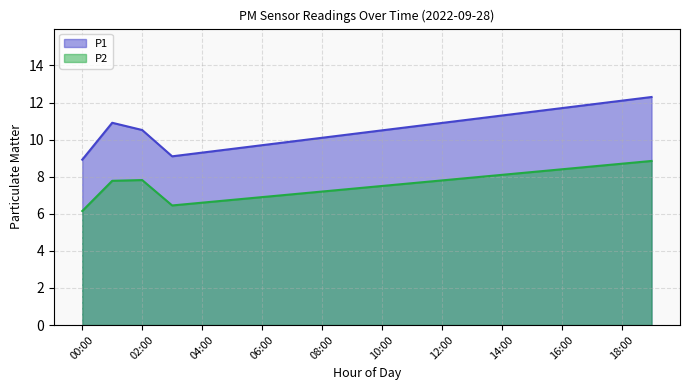

At how many categories does at least one series exceed 6?

20